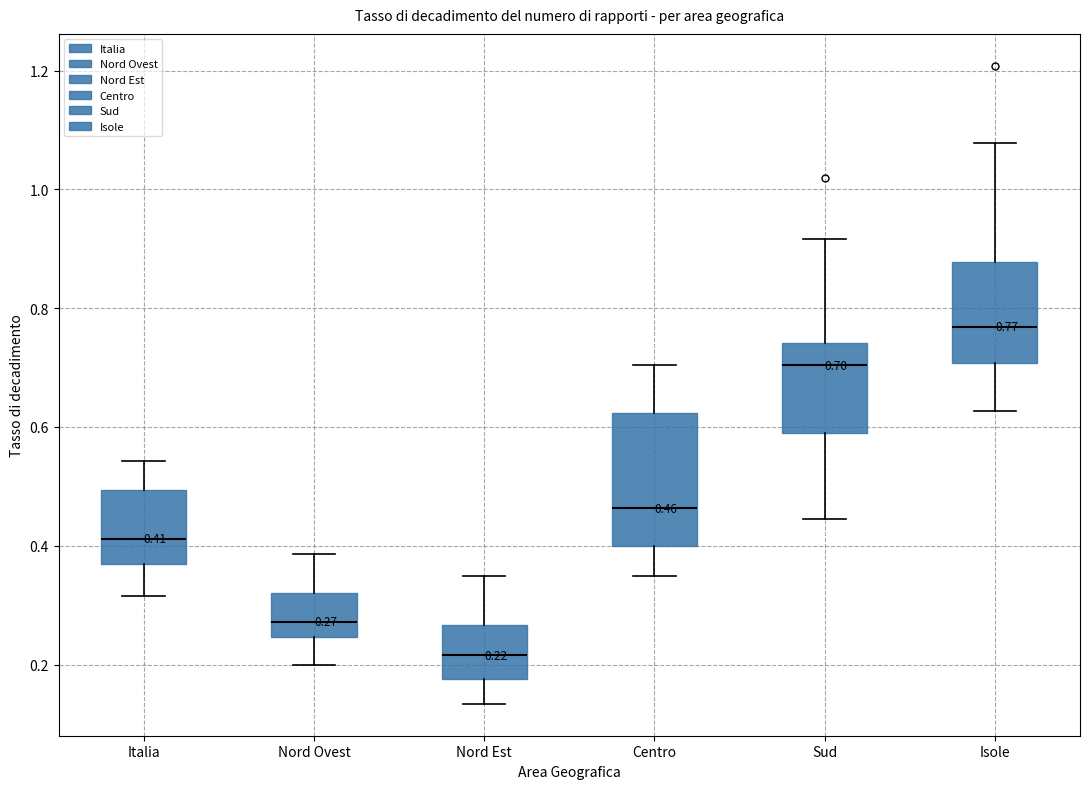

Which box is the tallest, from its lower edge to its upper edge?

Centro